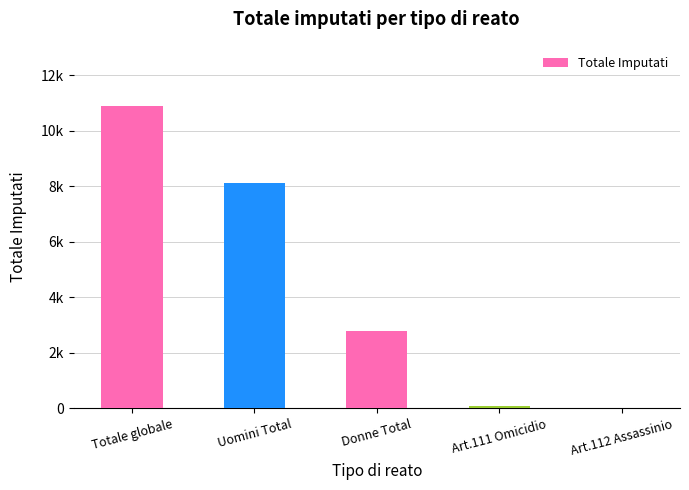

What position from the left is Donne Total?

3